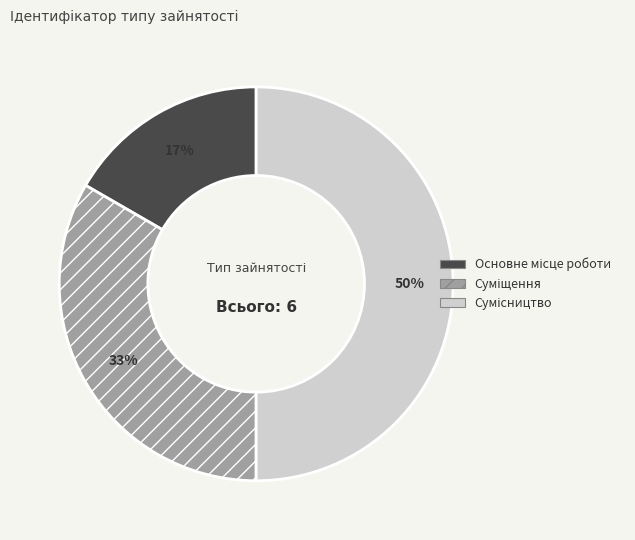

To the nearest percent, what is the average slice percentage?

33%